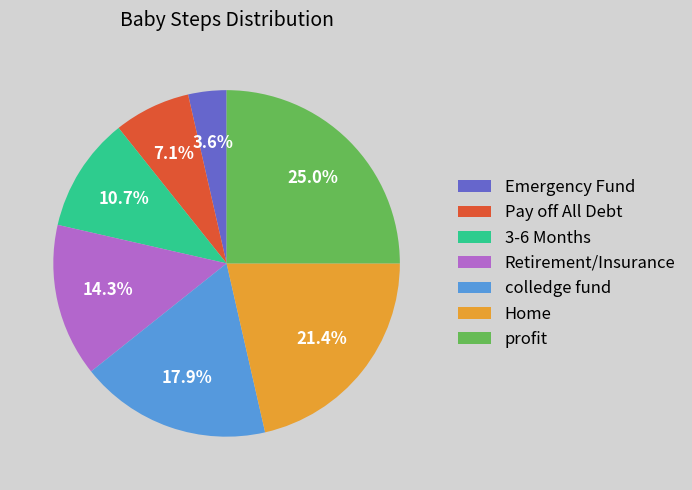

Which slice is the largest?

profit